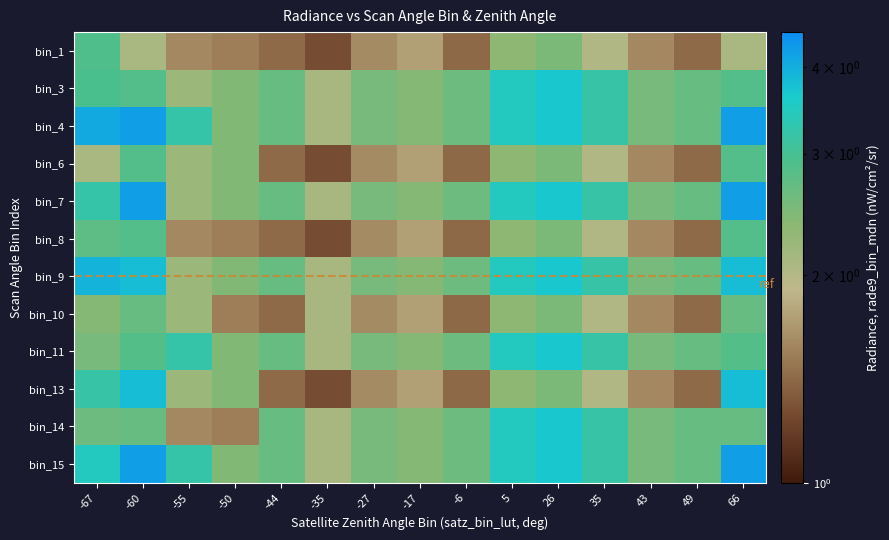

Rank the series at -44 from lowest to highest value.

bin_1, bin_6, bin_8, bin_10, bin_13, bin_3, bin_4, bin_7, bin_9, bin_11, bin_14, bin_15